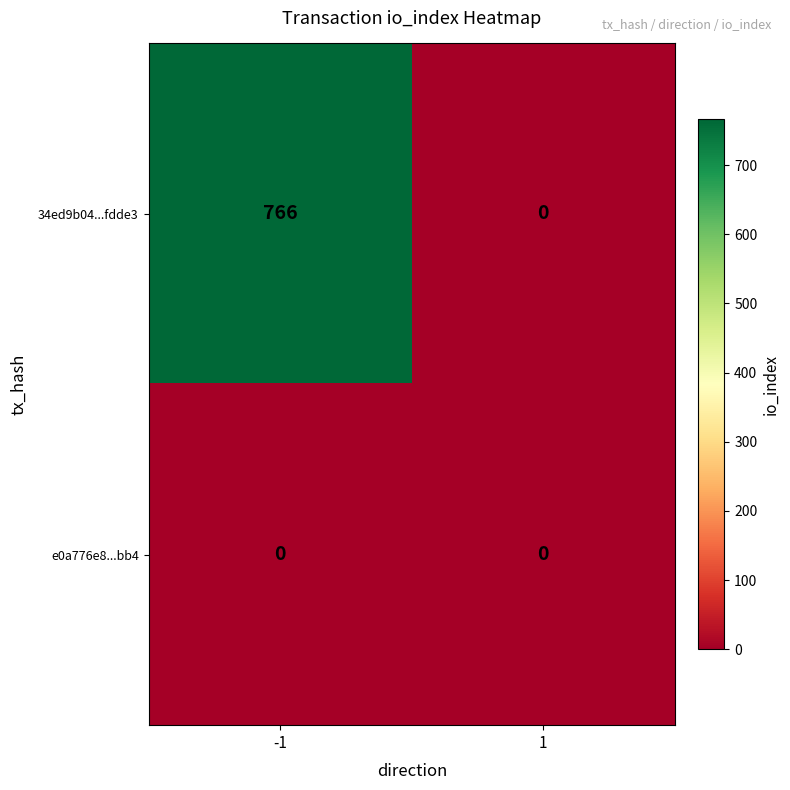

True or false: 34ed9b04...fdde3 has a value of 766 at -1.

True